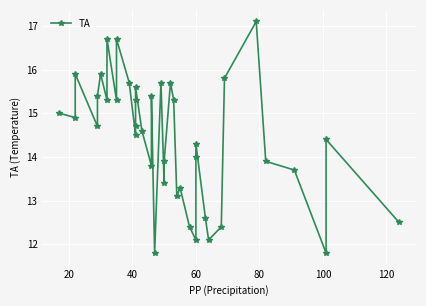

Reading left to right, list all the values displayed in this chart.

15.0	14.9	15.9	14.7	15.4	15.9	15.3	16.7	15.3	16.7	15.7	14.5	14.7	15.3	15.6	14.6	13.8	15.4	11.8	15.7	13.4	13.9	15.7	15.3	13.1	13.3	12.4	12.1	14.0	14.3	12.6	12.1	12.4	15.8	17.1	13.9	13.7	11.8	14.4	12.5